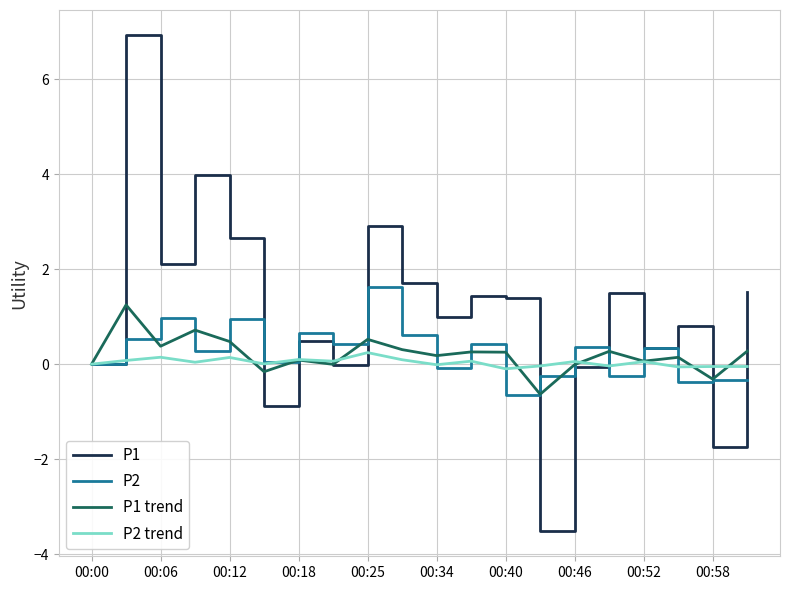

What is the maximum value for P2?

1.6